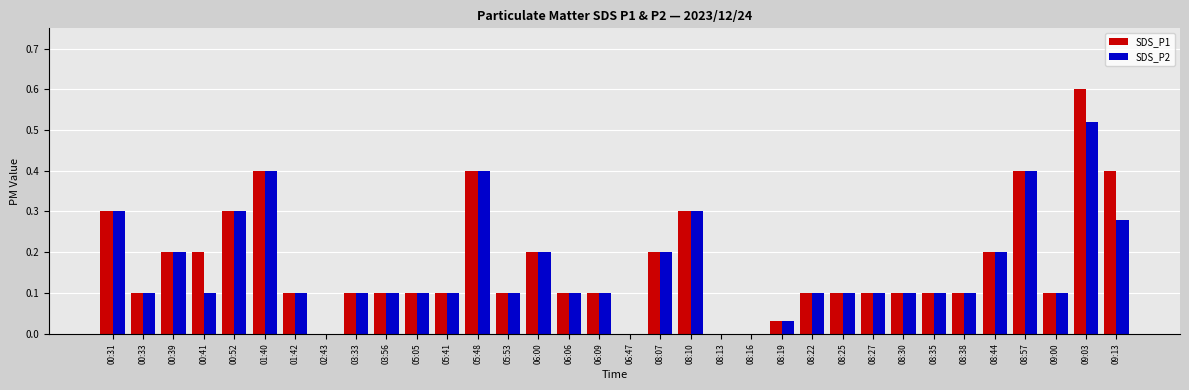

How many groups of bars are there?

34